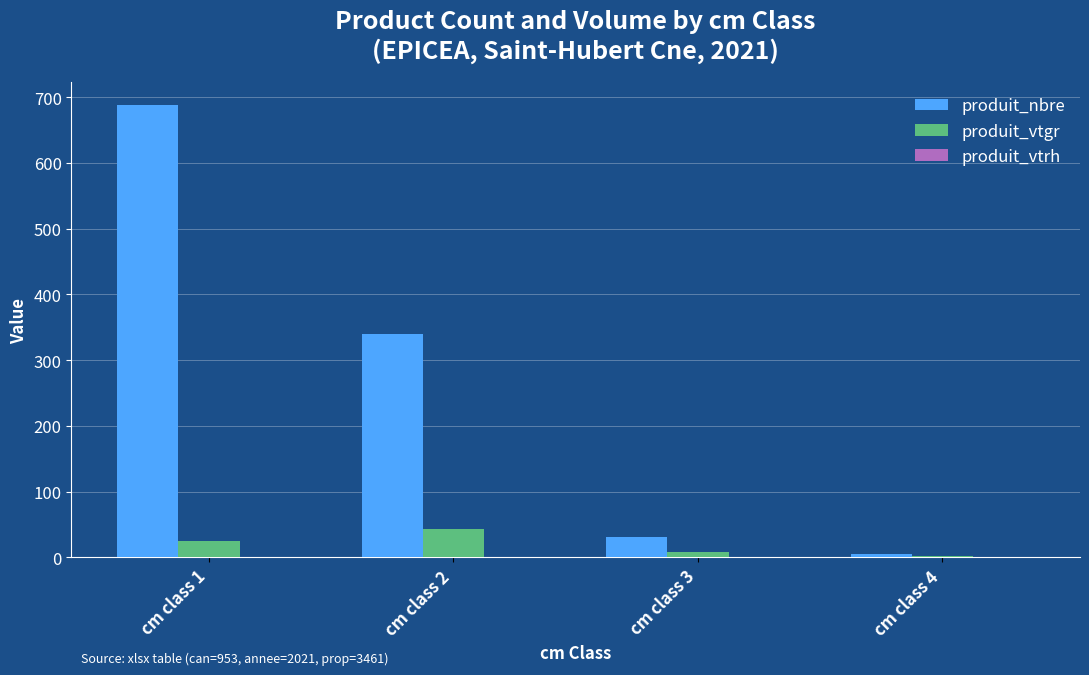

What is the sum of the produit_vtgr values at cm class 2 and cm class 1?

69.0